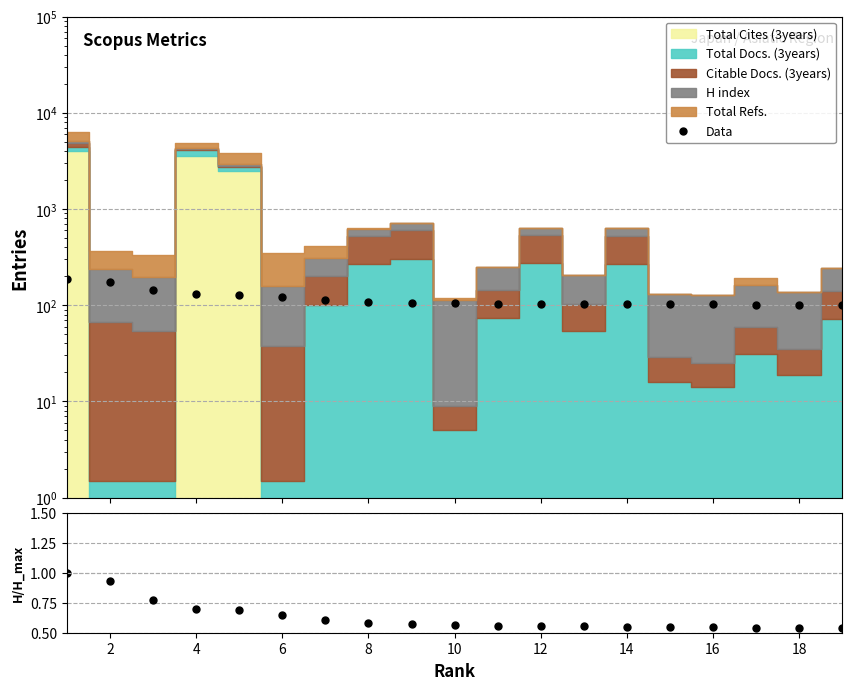

True or false: H index / max(H index) and Data cross at least once.

False